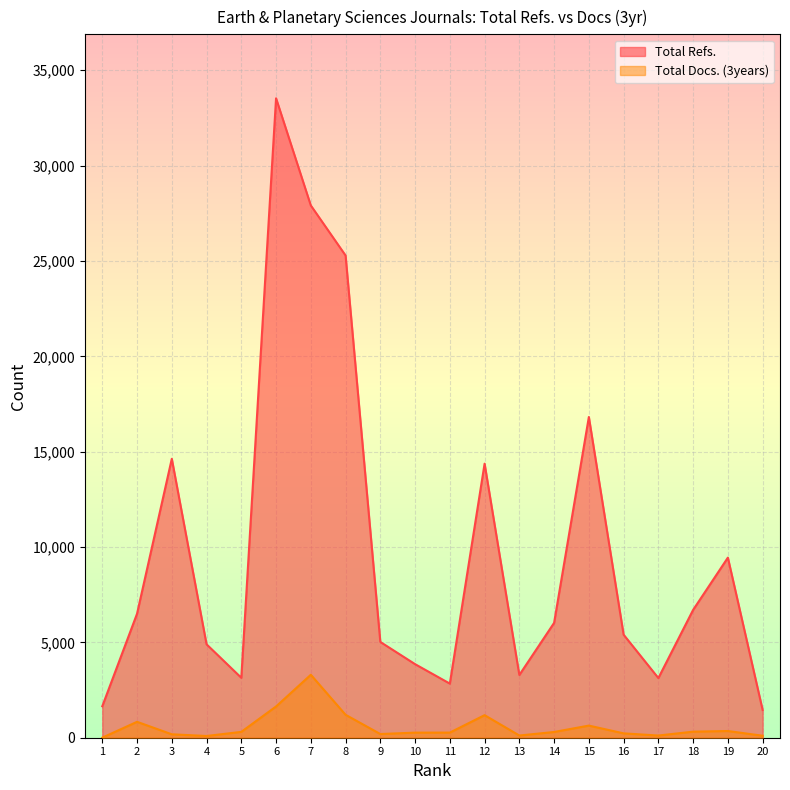

What are all the series names shown in the legend?

Total Refs., Total Docs. (3years)